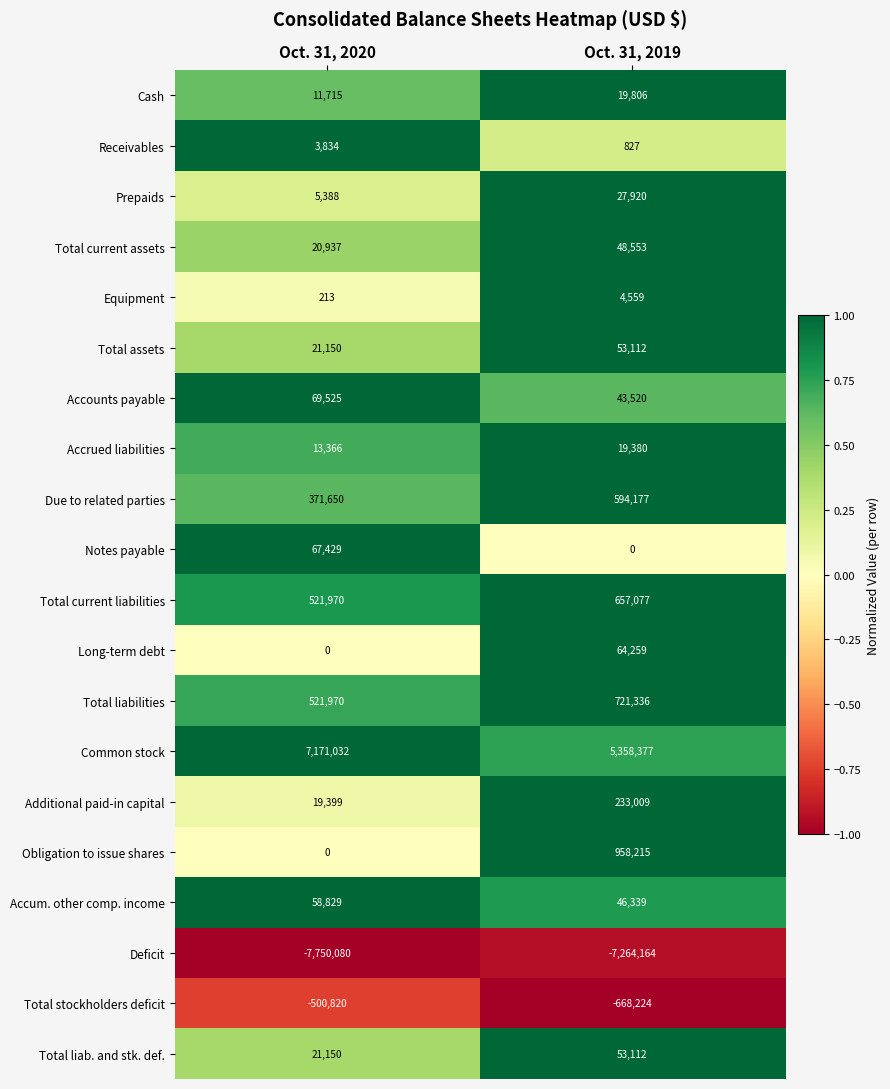

Which series has the largest total across all categories?

Common stock